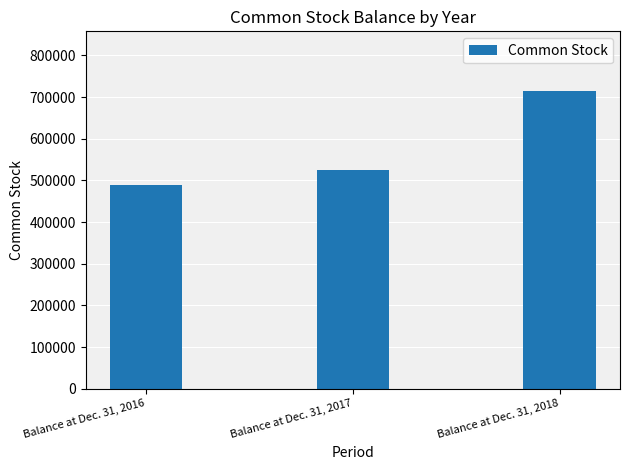

What is the difference between the maximum and minimum values?

225409